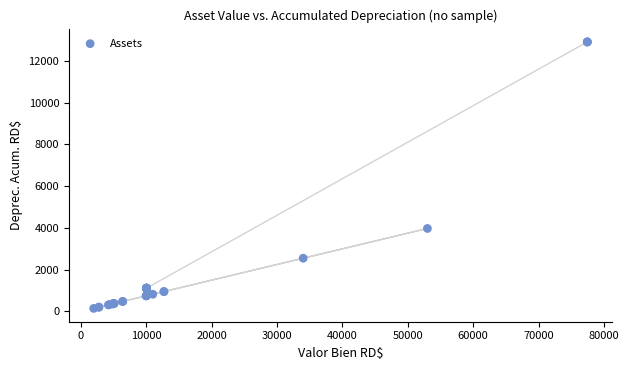

What Y value in the scatter plot is closest to 6527?

3974.6